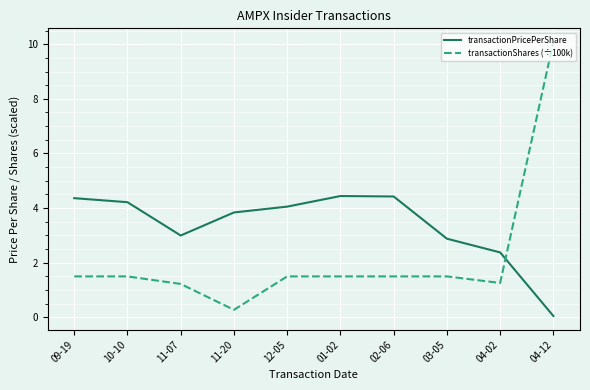

What is the highest value of the transactionPricePerShare series?

4.4